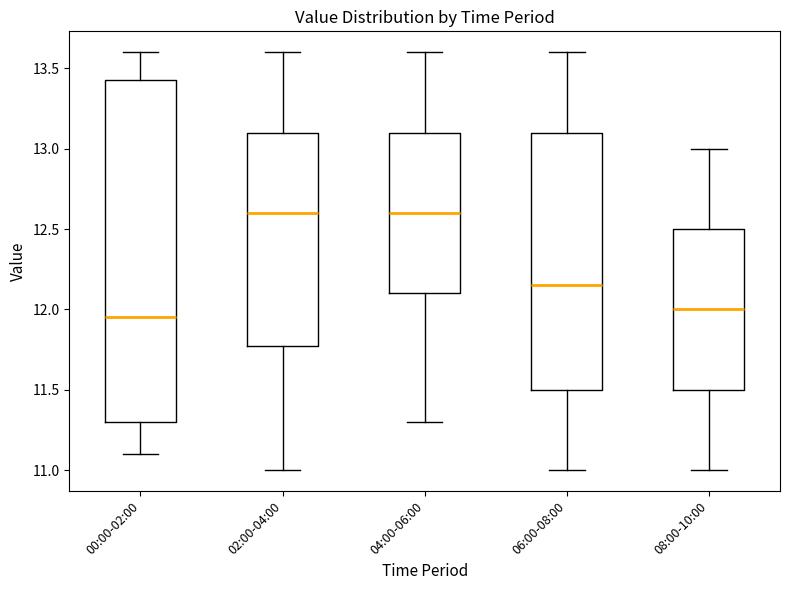

Which box has the lowest median line?

00:00-02:00